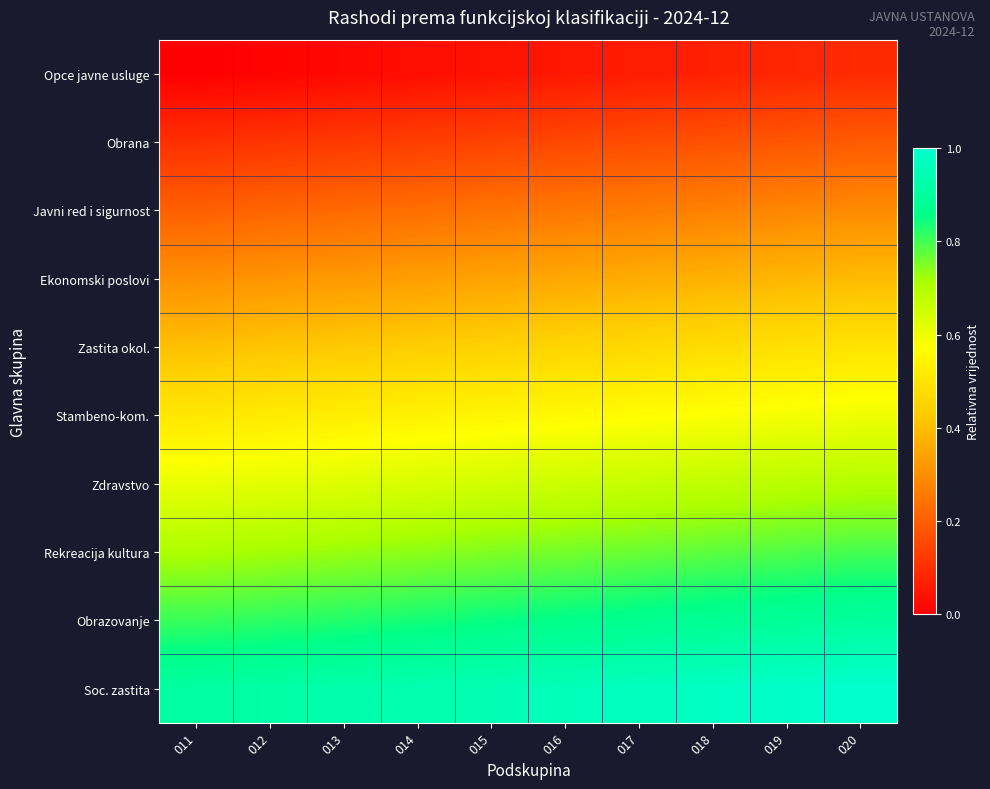

At which category is the sum across all series the highest?

020